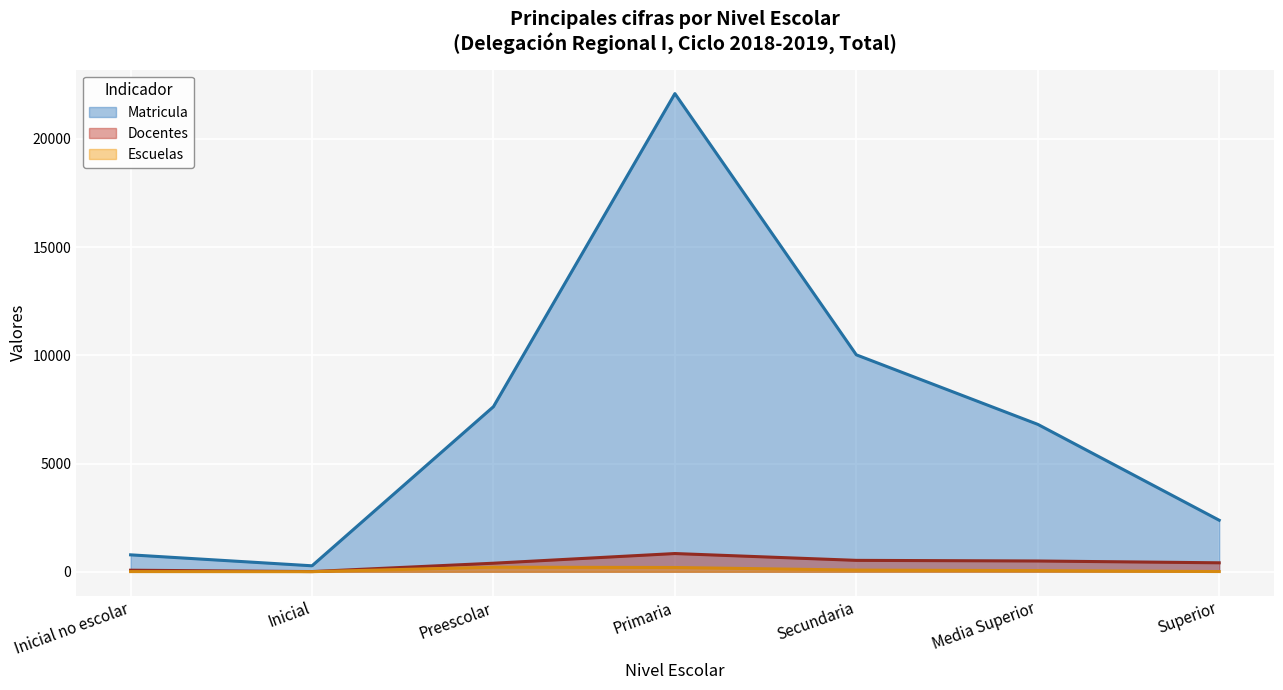

Between Superior and Preescolar, which is larger?

Preescolar